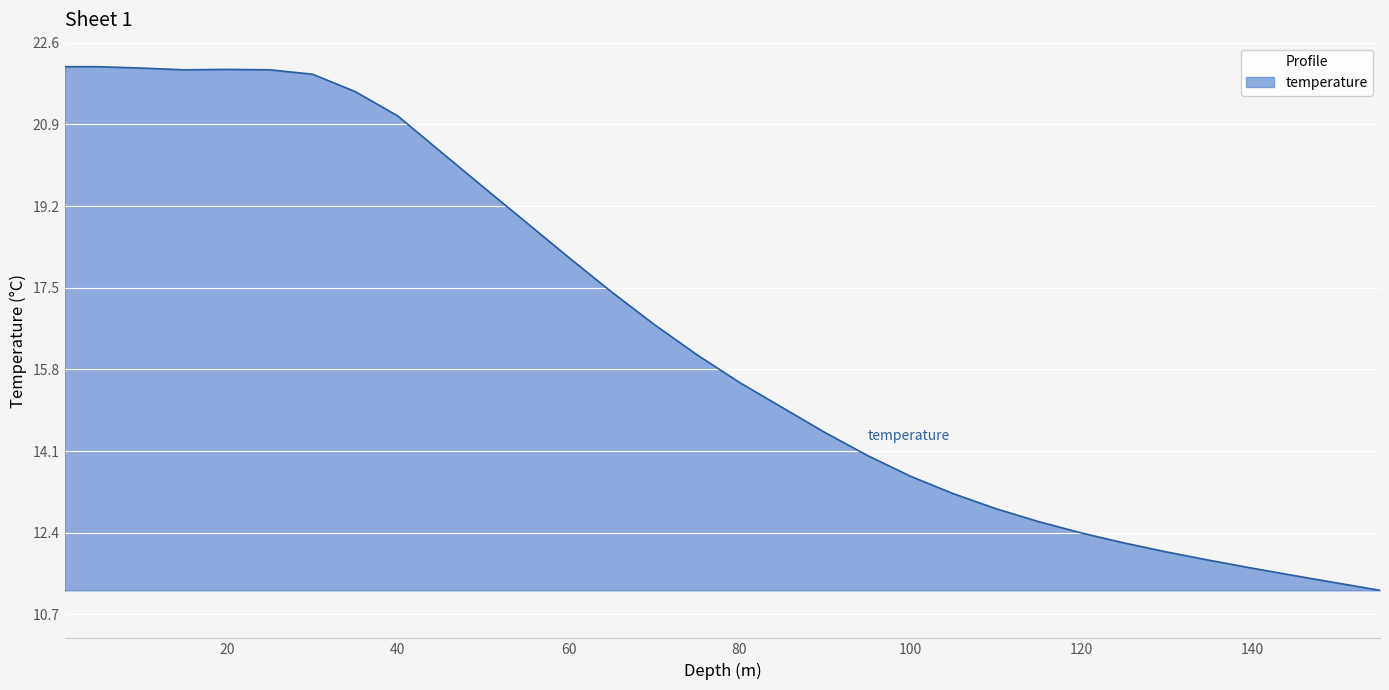

What is the smallest value displayed?

11.2